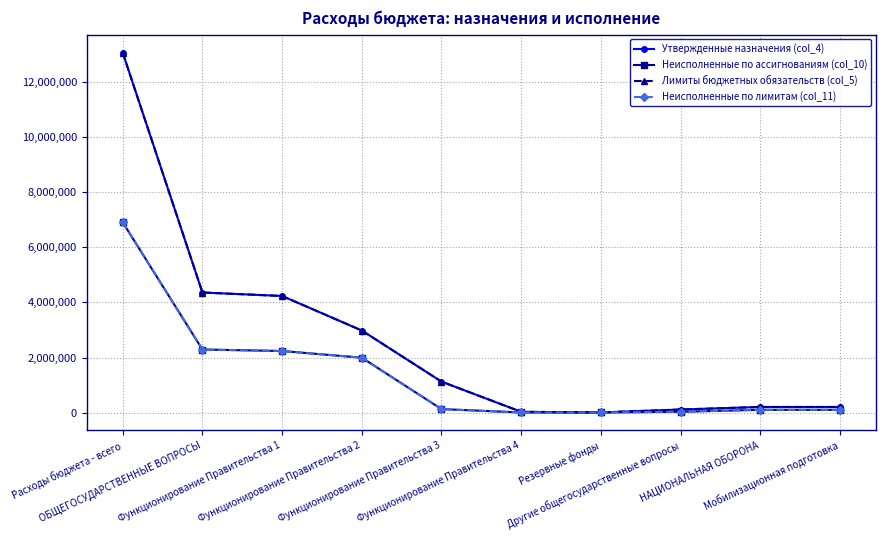

Where is the first local minimum for Лимиты бюджетных обязательств (col_5)?

Резервные фонды